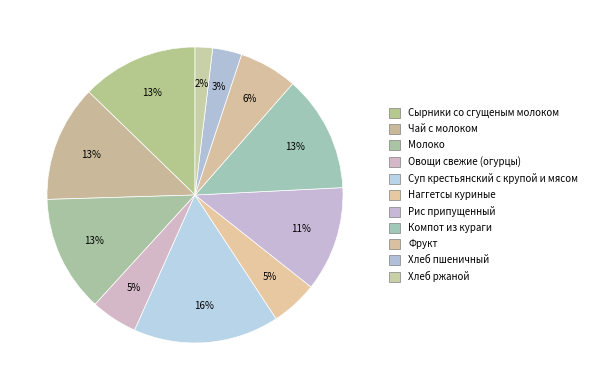

Which slice is the largest?

Суп крестьянский с крупой и мясом